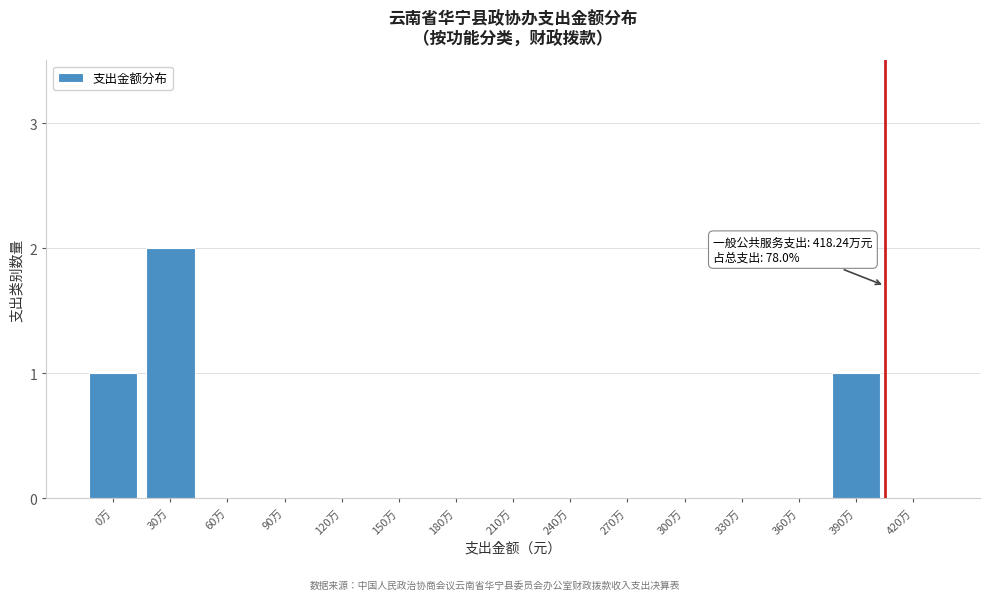

Reading left to right, transcribe all the data shown in this chart.

0万=1	30万=2	60万=0	90万=0	120万=0	150万=0	180万=0	210万=0	240万=0	270万=0	300万=0	330万=0	360万=0	390万=1	420万=0